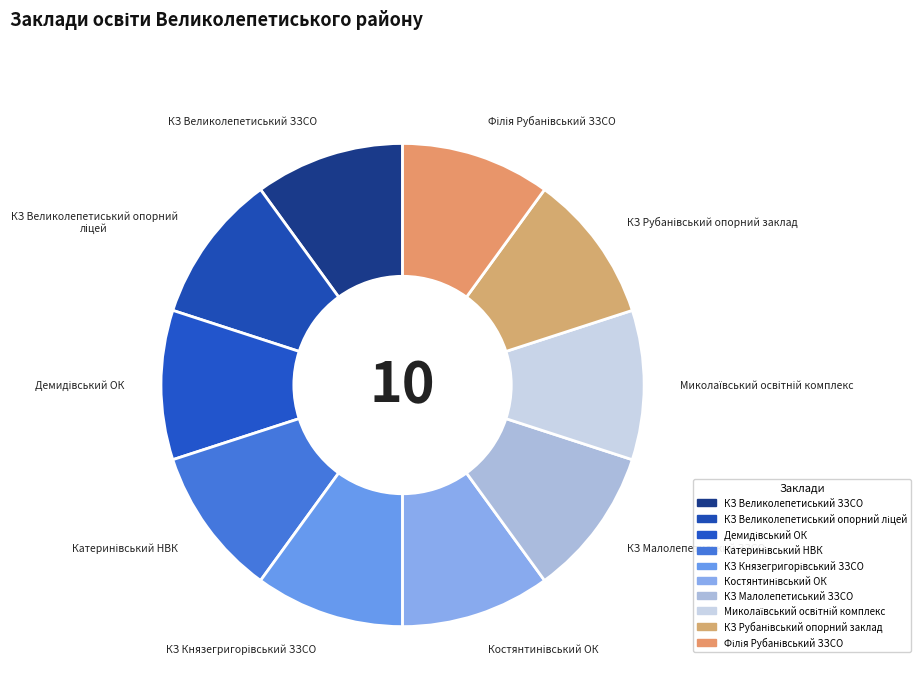

Count the number of slices in the pie.

10